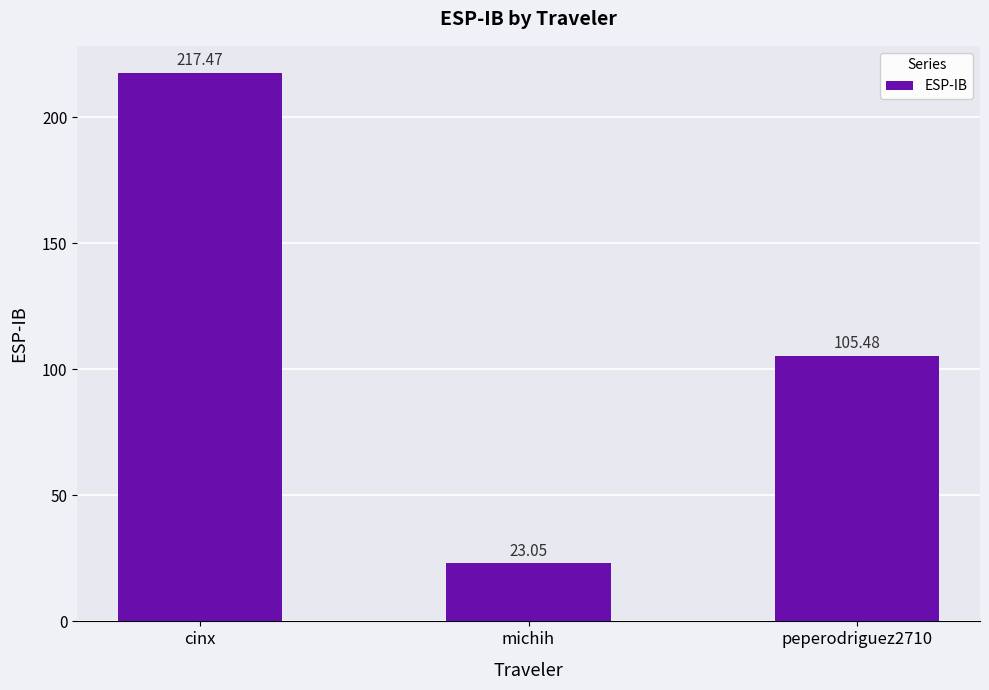

What is the ratio of the value at peperodriguez2710 to the value at cinx?

0.5